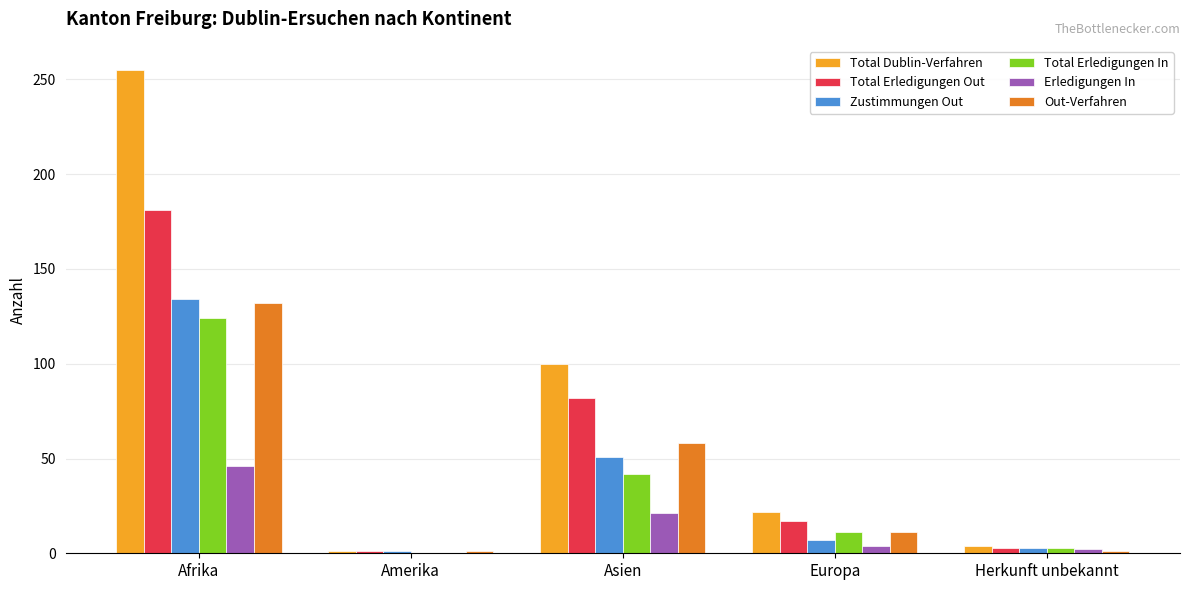

Between Afrika and Herkunft unbekannt, which series saw the biggest shift?

Total Dublin-Verfahren